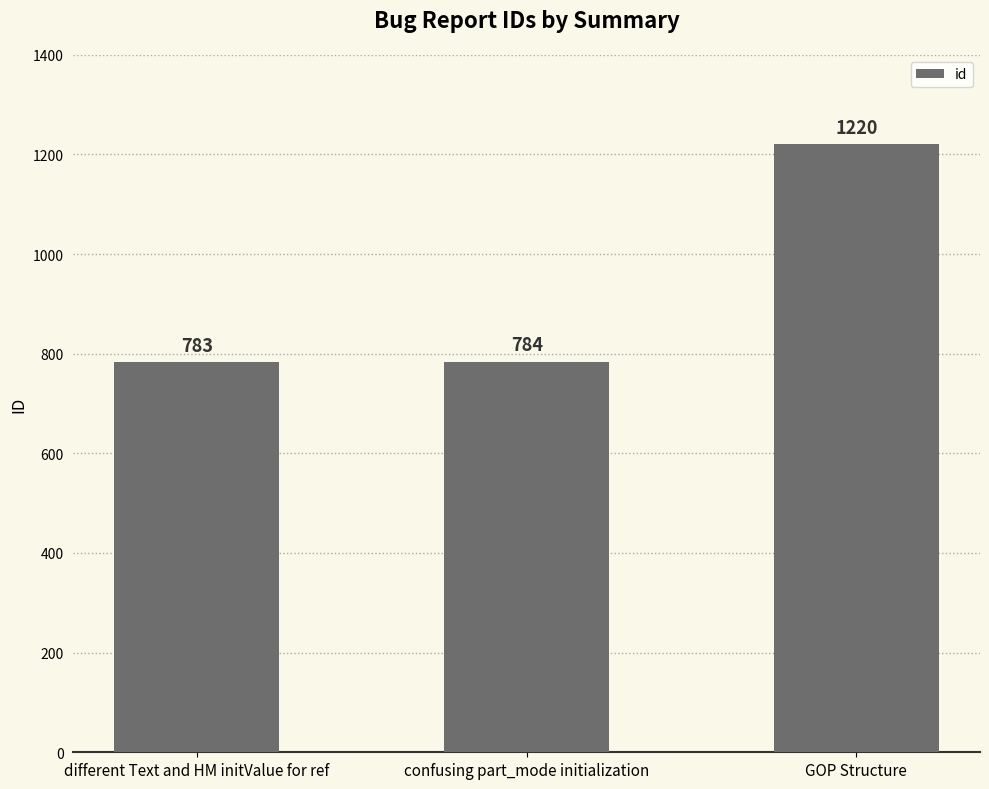

At which label is the value closest to 1001?

confusing part_mode initialization